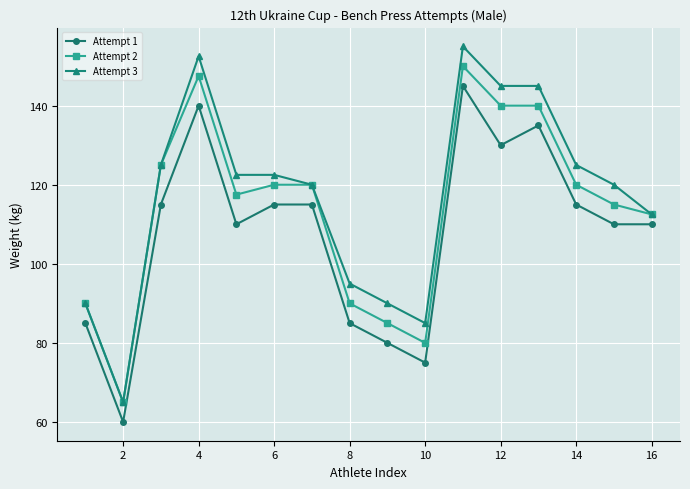

What is the smallest value displayed?

60.0